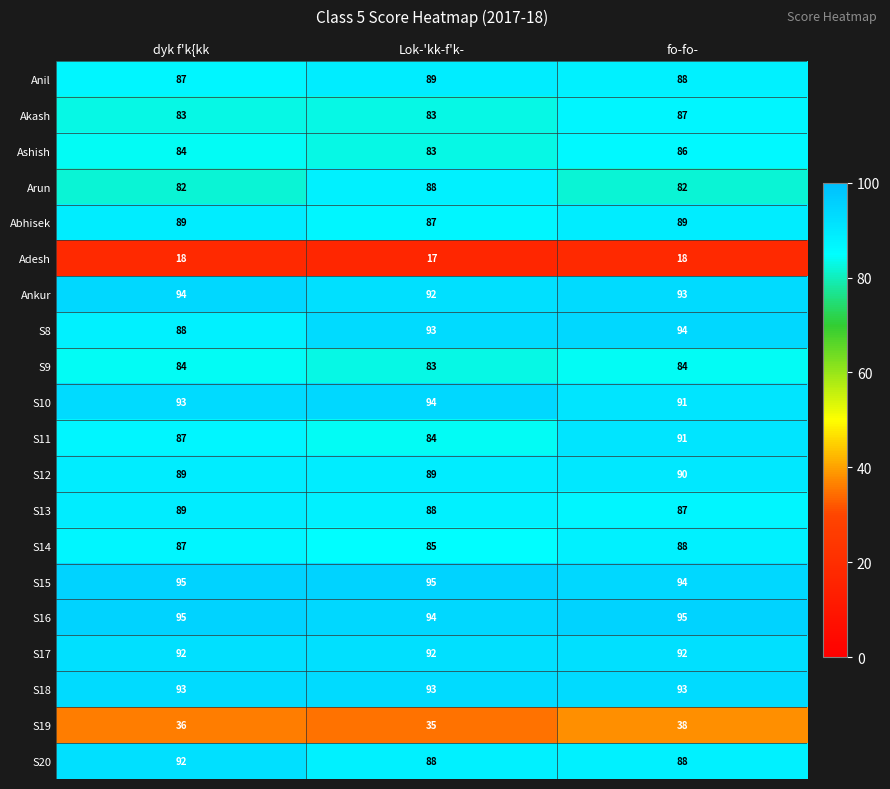

Which series changed the most between dyk f'k{kk and Lok-'kk-f'k-?

Arun